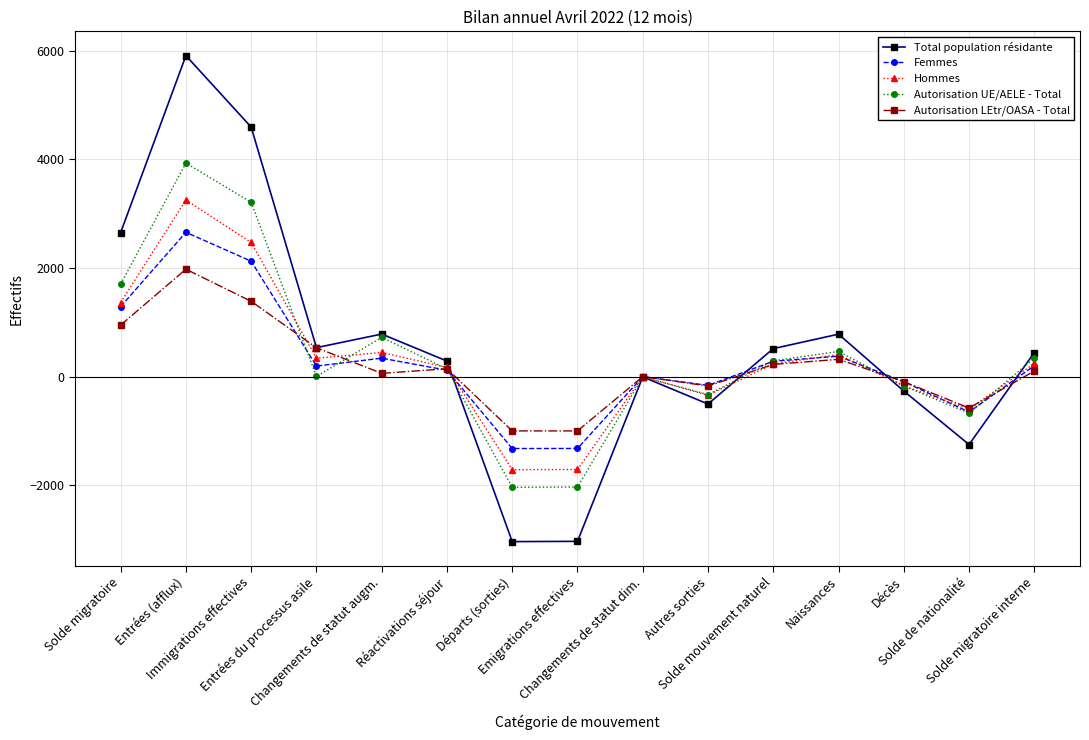

Is the value of Total population résidante at Entrées du processus asile greater than the value of Autorisation LEtr/OASA - Total at Solde de nationalité?

Yes